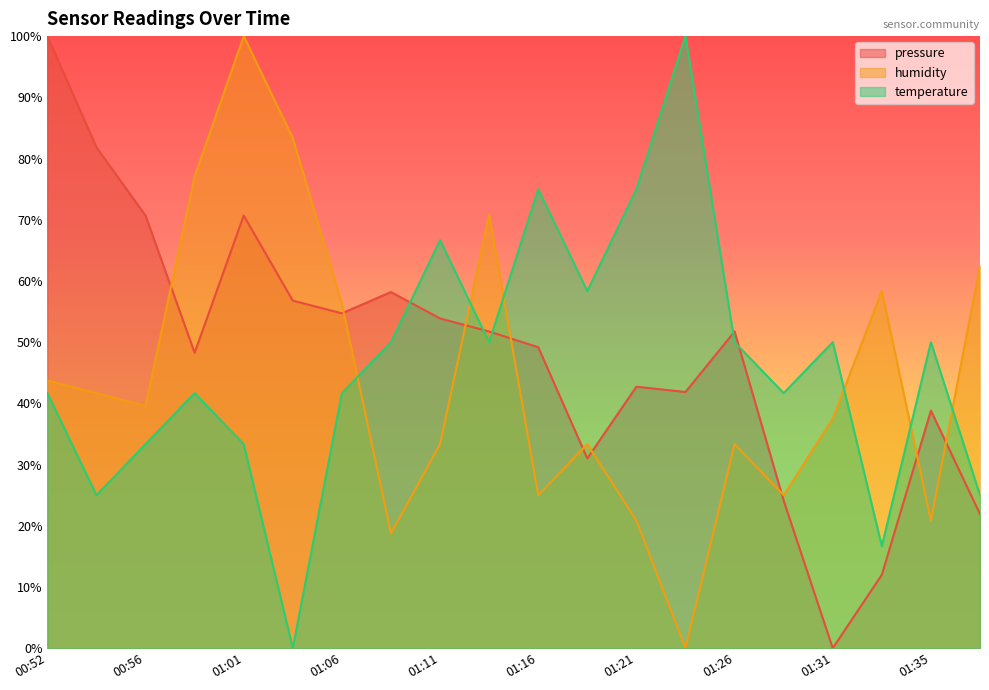

Which series has the largest total across all categories?

pressure